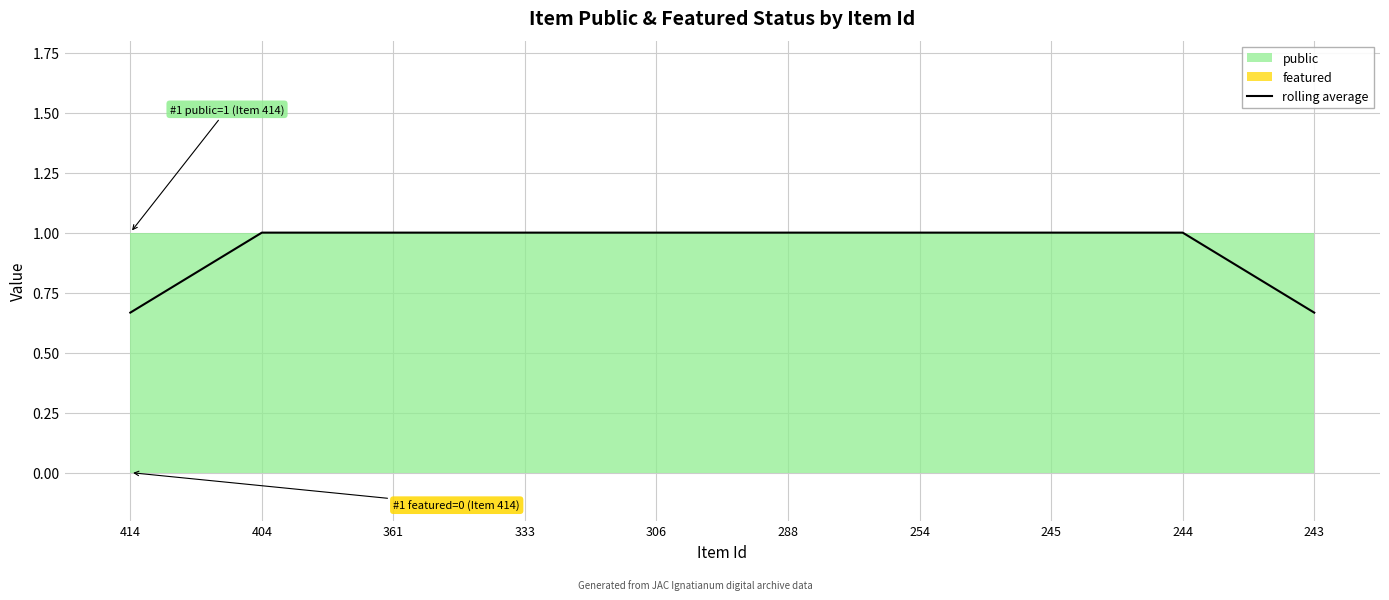

What is the difference between the maximum and minimum values?

0.3